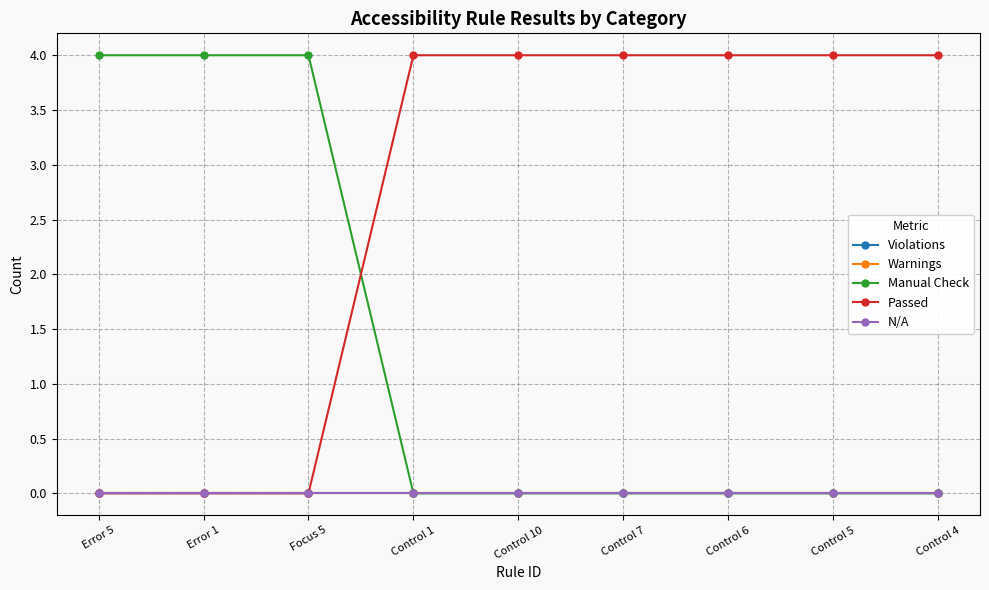

How many lines are shown in the chart?

5